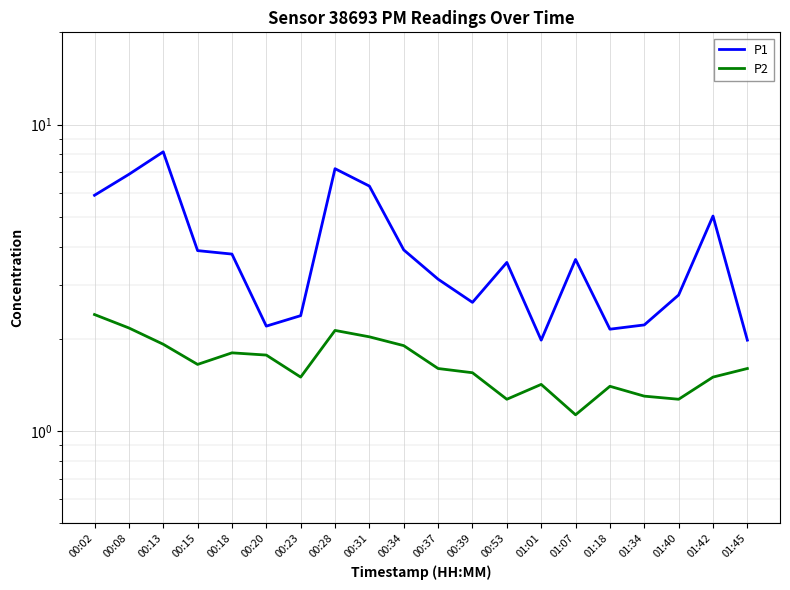

Which series has the largest range (max minus min)?

P1